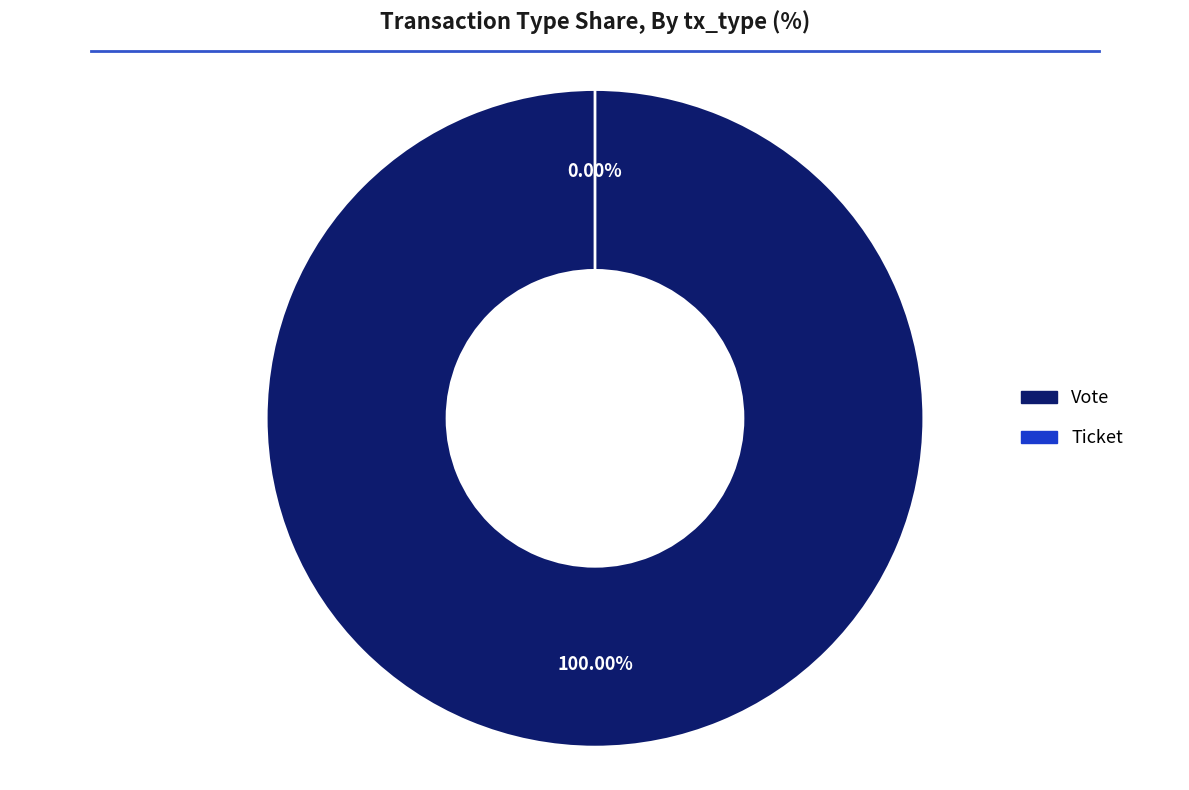

Combined, what portion of the pie is Vote and Ticket?

100.0%